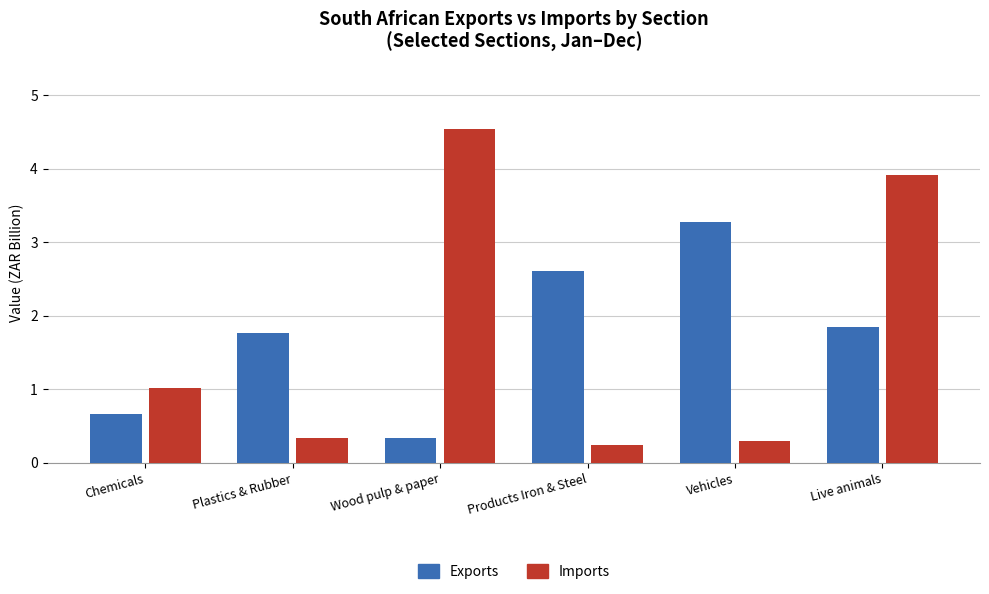

What is the maximum value shown in the chart?

4.5